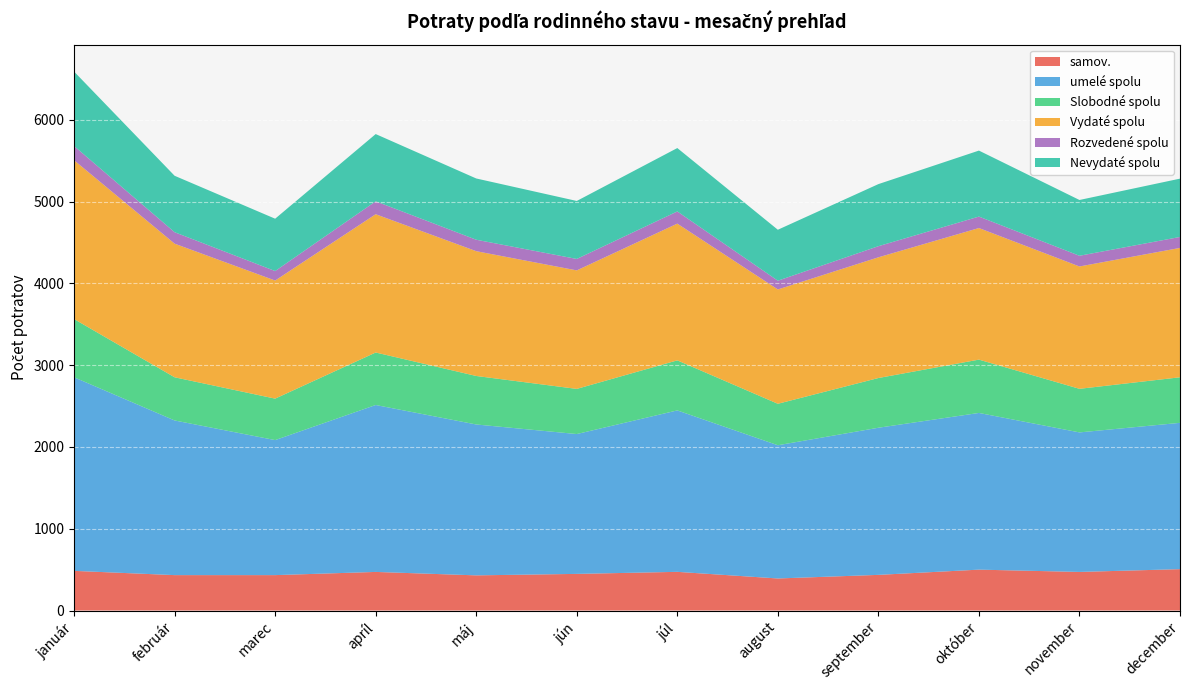

Reading right to left, what are all the values shown in this chart?

samov.: december=506	november=472	október=500	september=436	august=392	júl=473	jún=448	máj=430	apríl=472	marec=433	február=433	január=485
umelé spolu: december=1789	november=1706	október=1916	september=1799	august=1629	júl=1974	jún=1710	máj=1845	apríl=2041	marec=1651	február=1891	január=2367
Slobodné spolu: december=557	november=533	október=652	september=608	august=507	júl=612	jún=552	máj=593	apríl=642	marec=507	február=528	január=712
Vydaté spolu: december=1582	november=1496	október=1609	september=1476	august=1398	júl=1672	jún=1449	máj=1526	apríl=1691	marec=1444	február=1634	január=1942
Rozvedené spolu: december=134	november=131	október=140	september=136	august=107	júl=149	jún=140	máj=140	apríl=158	marec=116	február=140	január=174
Nevydaté spolu: december=713	november=682	október=807	september=759	august=623	júl=775	jún=709	máj=749	apríl=822	marec=640	február=690	január=910